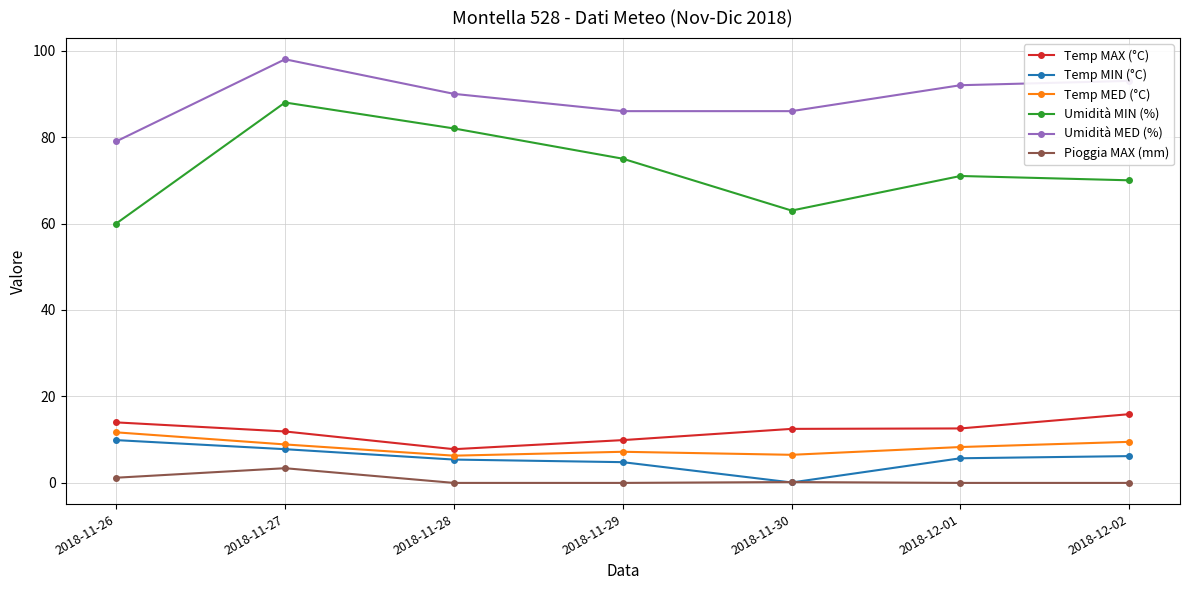

True or false: Umidità MIN (%) and Pioggia MAX (mm) cross at least once.

False